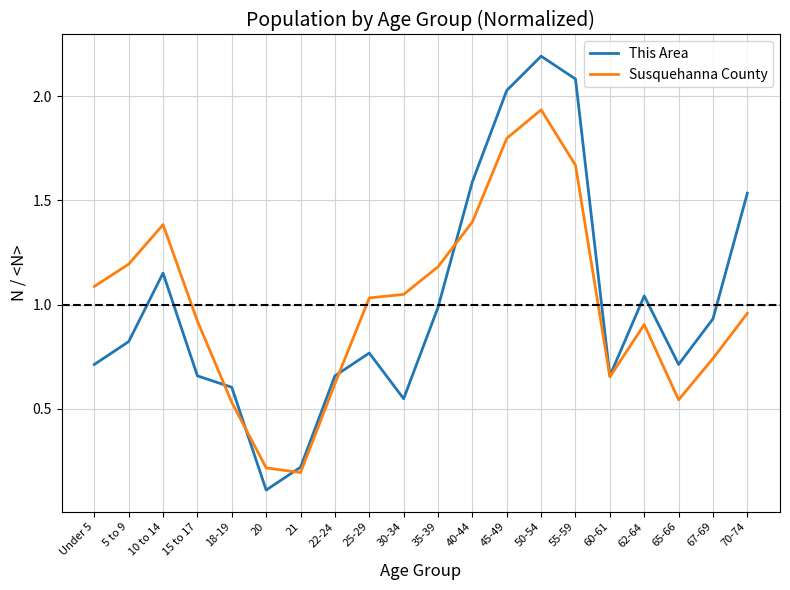

How many lines are shown in the chart?

2